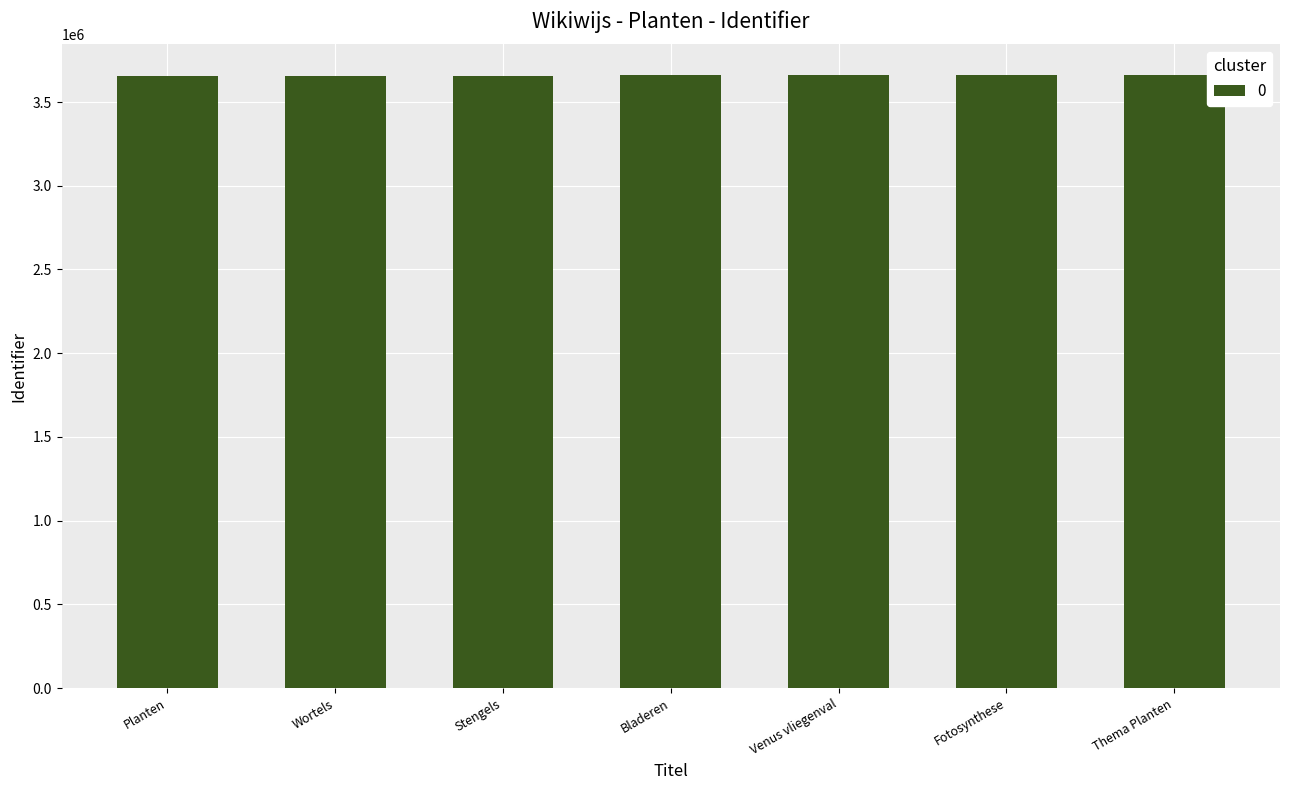

Read the value at Venus vliegenval.

3661192